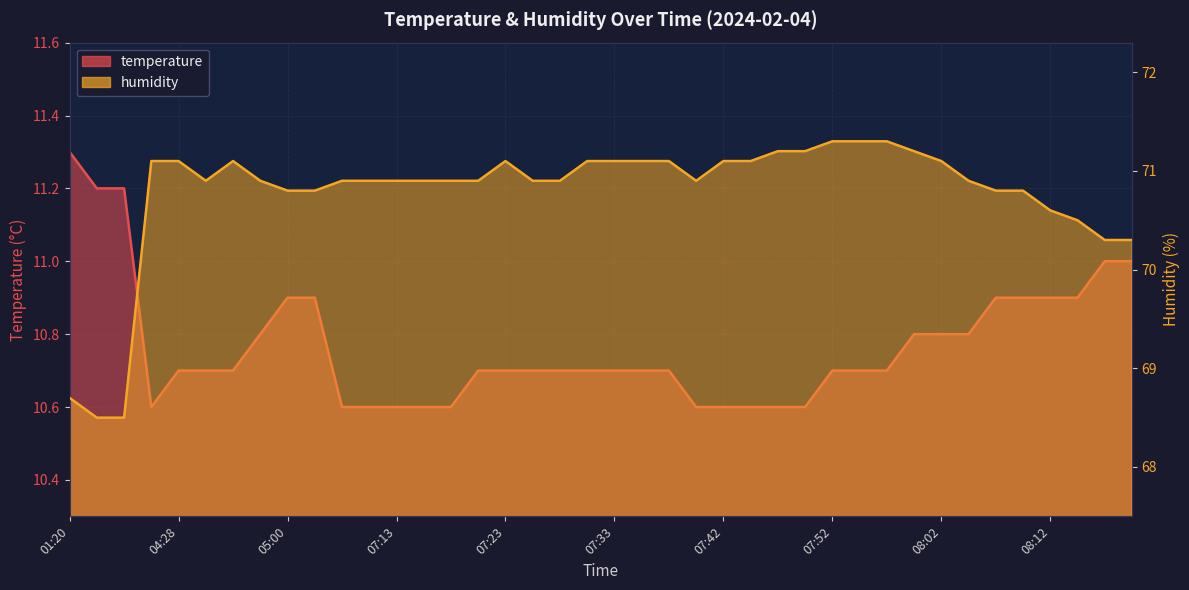

What is the label of the 35th point from the right?

04:38